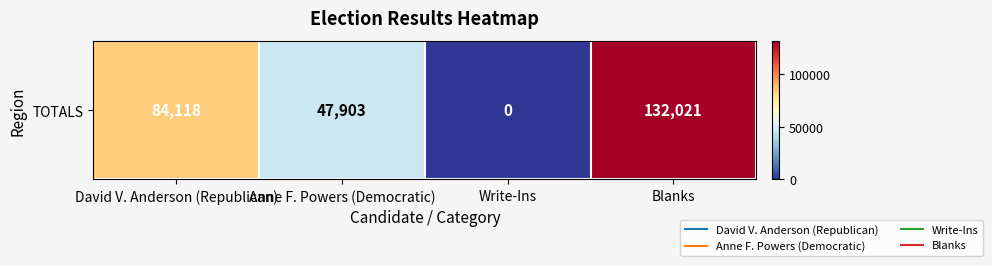

What is the maximum value shown in the chart?

132021